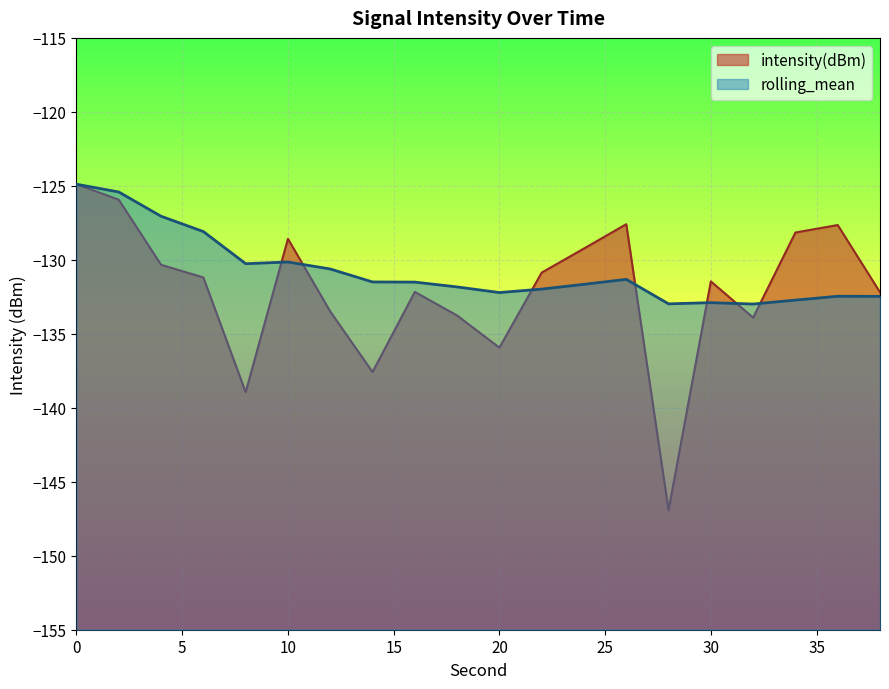

At how many categories does at least one series exceed -135?

20